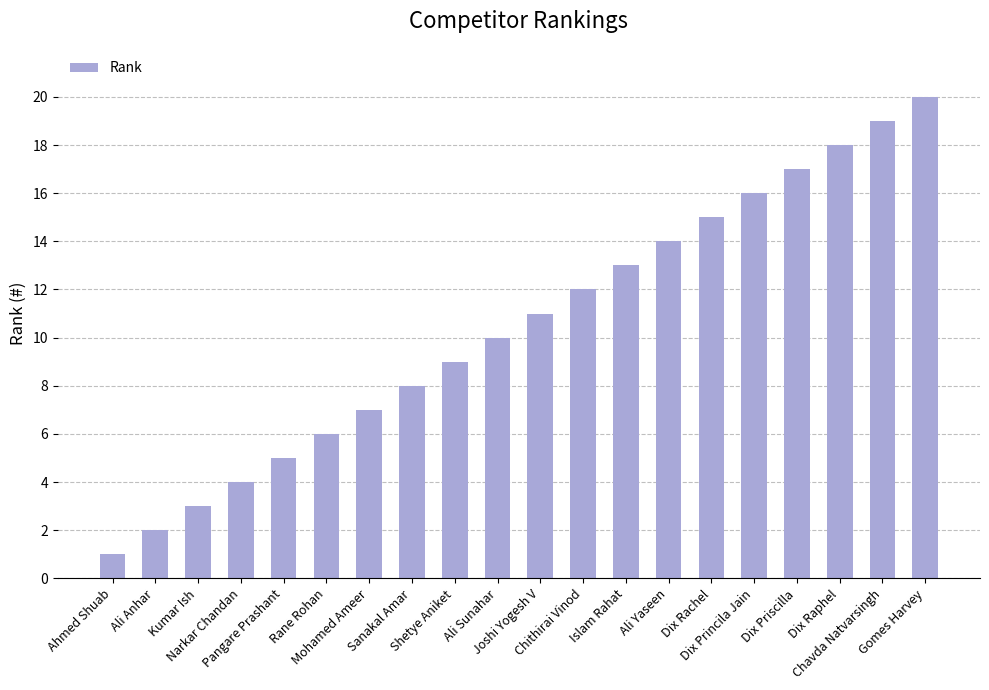

Rank the categories by value from highest to lowest.

Gomes Harvey, Chavda Natvarsingh, Dix Raphel, Dix Priscilla, Dix Princila Jain, Dix Rachel, Ali Yaseen, Islam Rahat, Chithirai Vinod, Joshi Yogesh V, Ali Sunahar, Shetye Aniket, Sanakal Amar, Mohamed Ameer, Rane Rohan, Pangare Prashant, Narkar Chandan, Kumar Ish, Ali Anhar, Ahmed Shuab